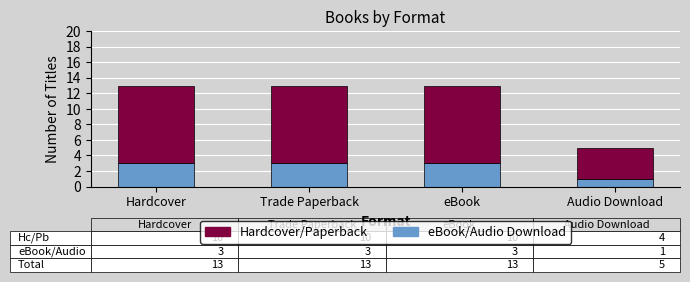

How many bars are there in total?

4